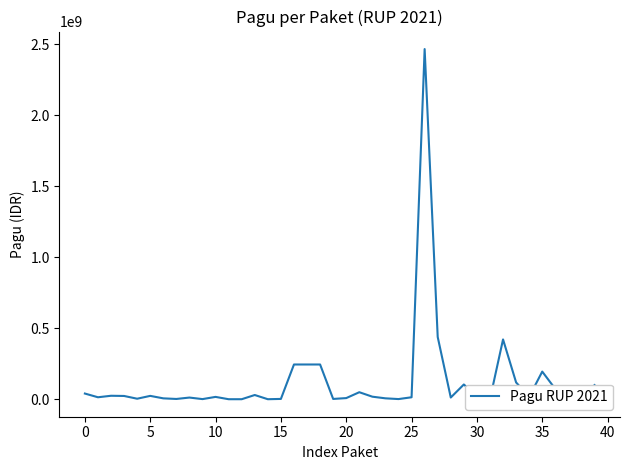

What is the difference between the maximum and minimum values?

2467327613